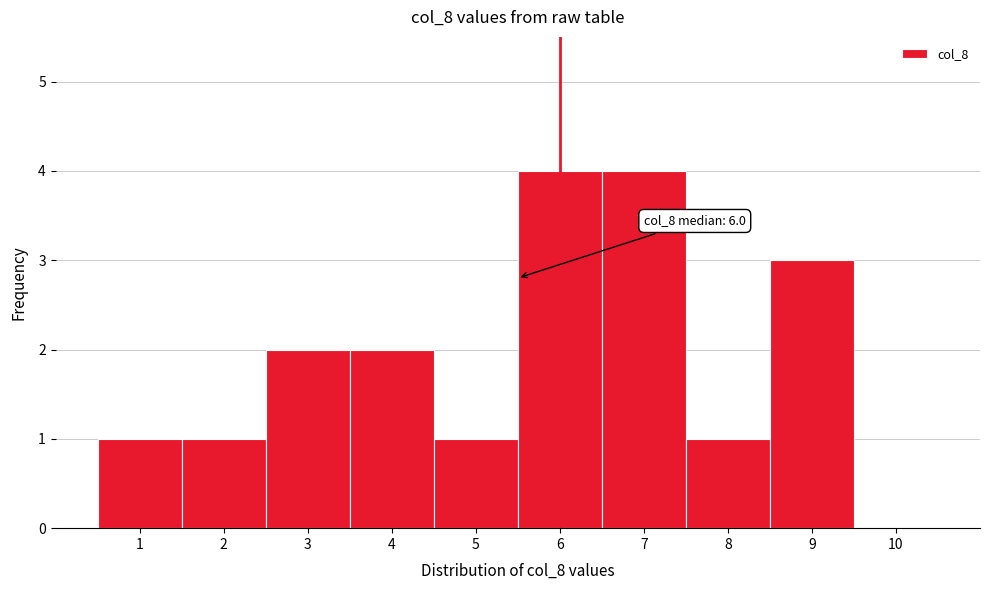

Reading left to right, transcribe all the data shown in this chart.

1=1	2=1	3=2	4=2	5=1	6=4	7=4	8=1	9=3	10=0